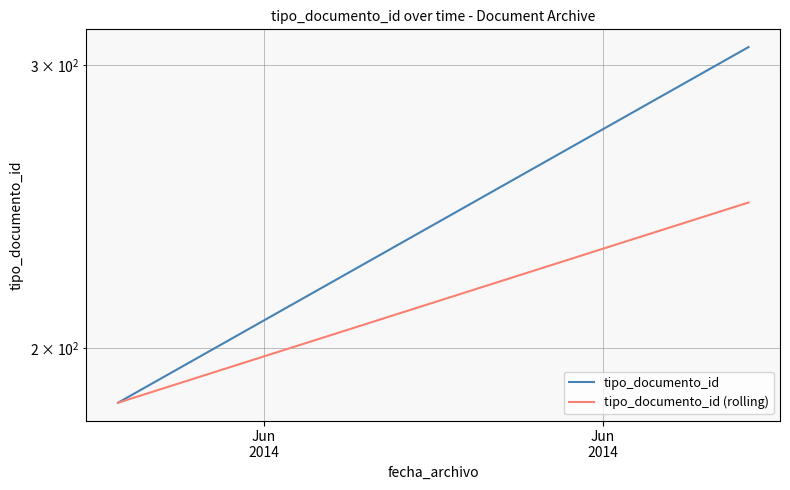

What is the value of the tipo_documento_id point at the 1st from the left?

185.0